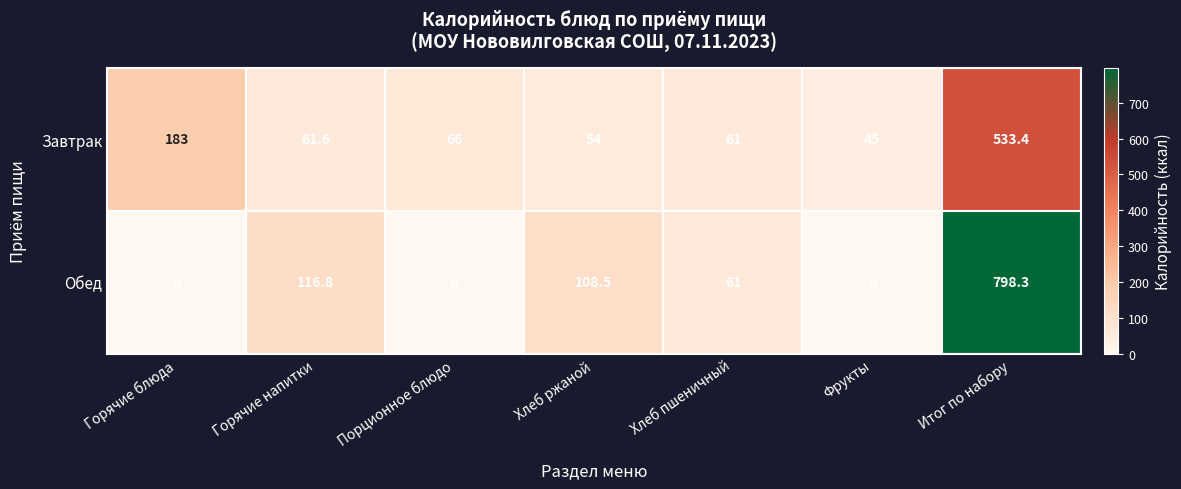

What is the difference between the maximum and minimum values in the Завтрак series?

488.4